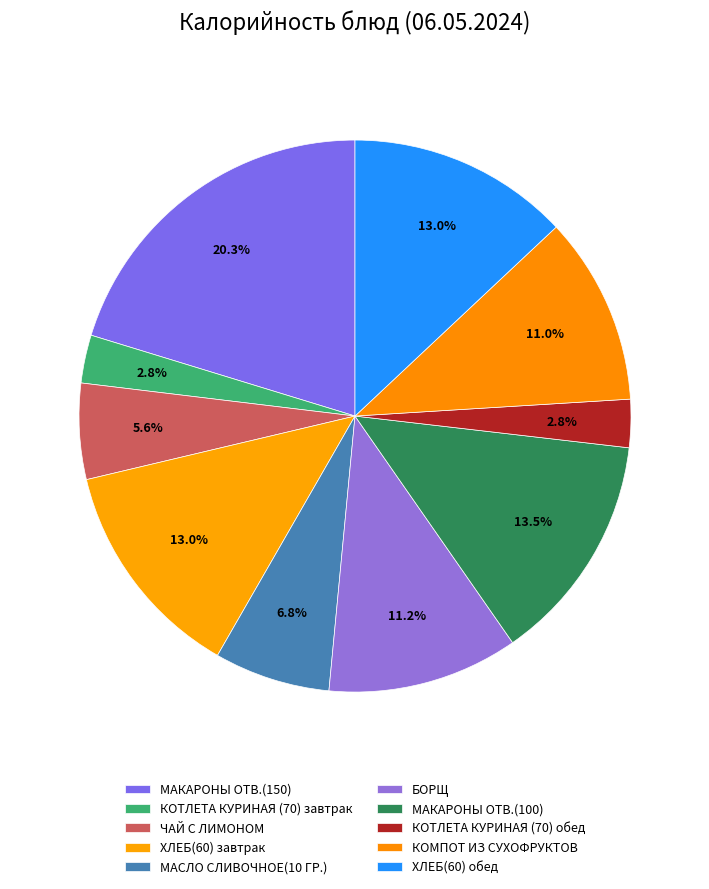

The КОТЛЕТА КУРИНАЯ (70) завтрак slice represents 1% of the pie. True or false?

False